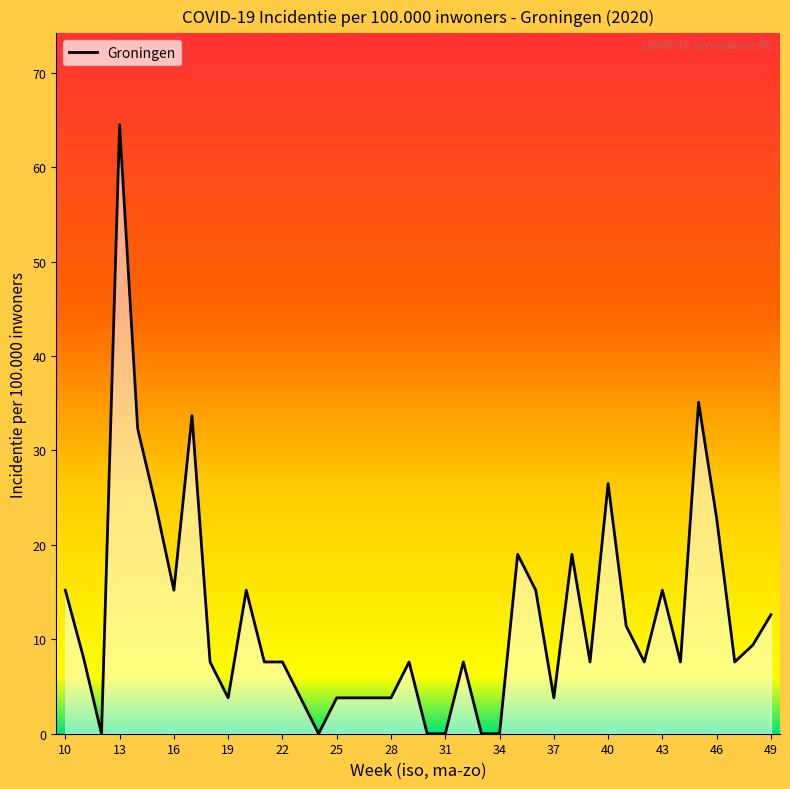

What is the maximum value shown in the chart?

64.5